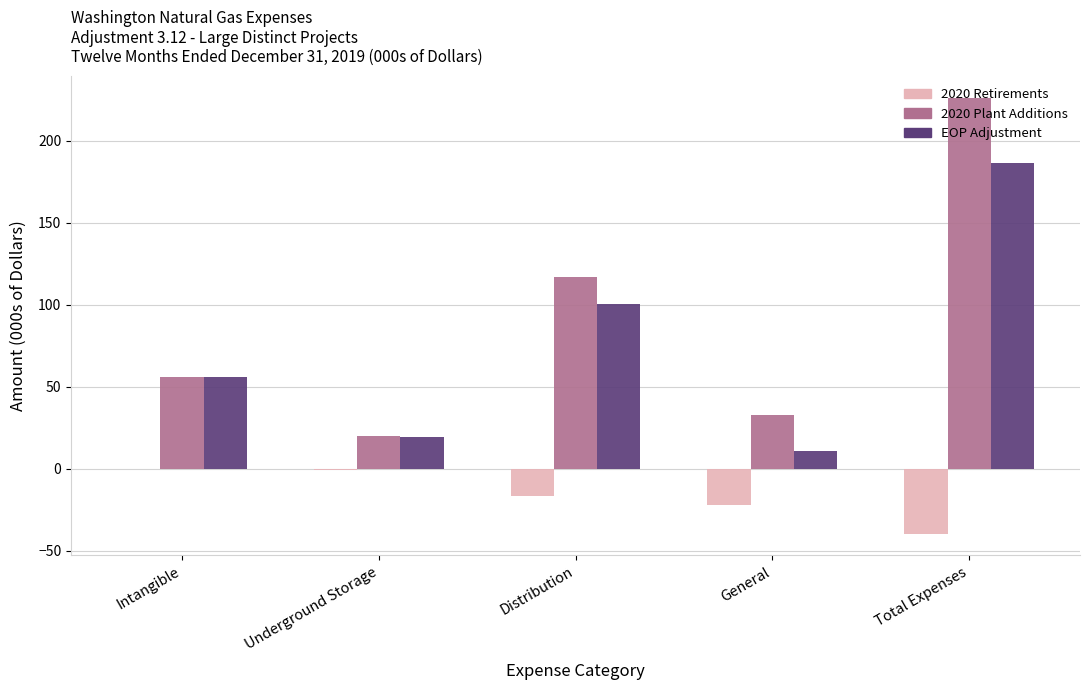

How many distinct data groups are displayed?

3